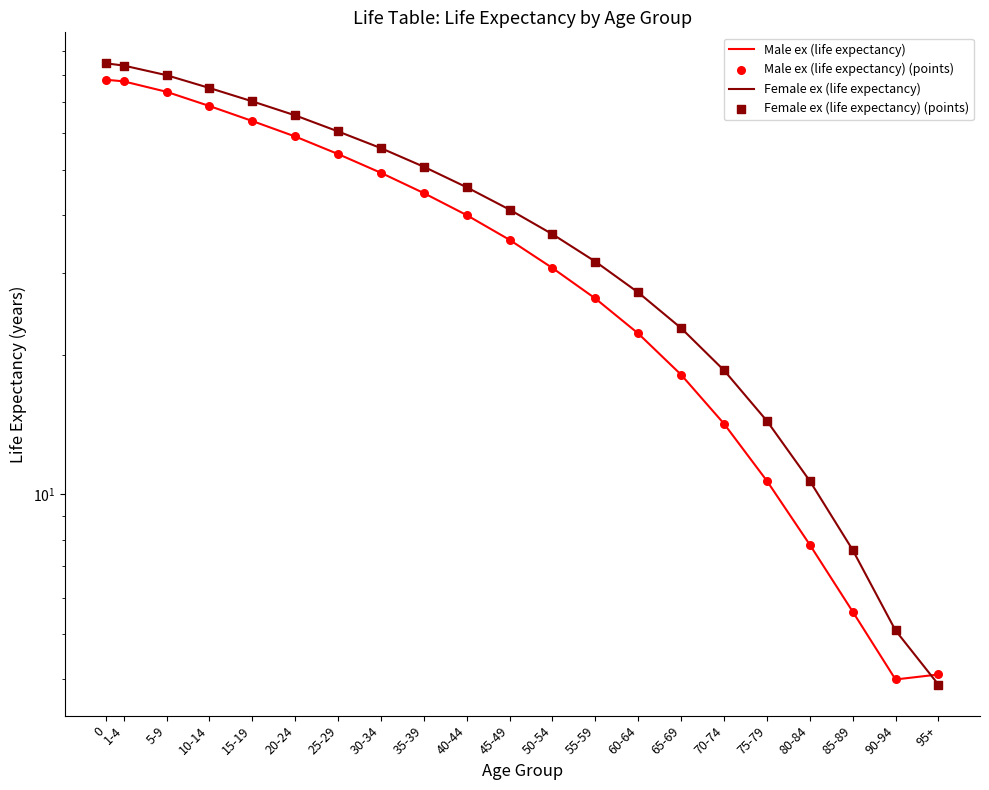

Which series reaches the maximum Y coordinate?

Female ex (life expectancy)